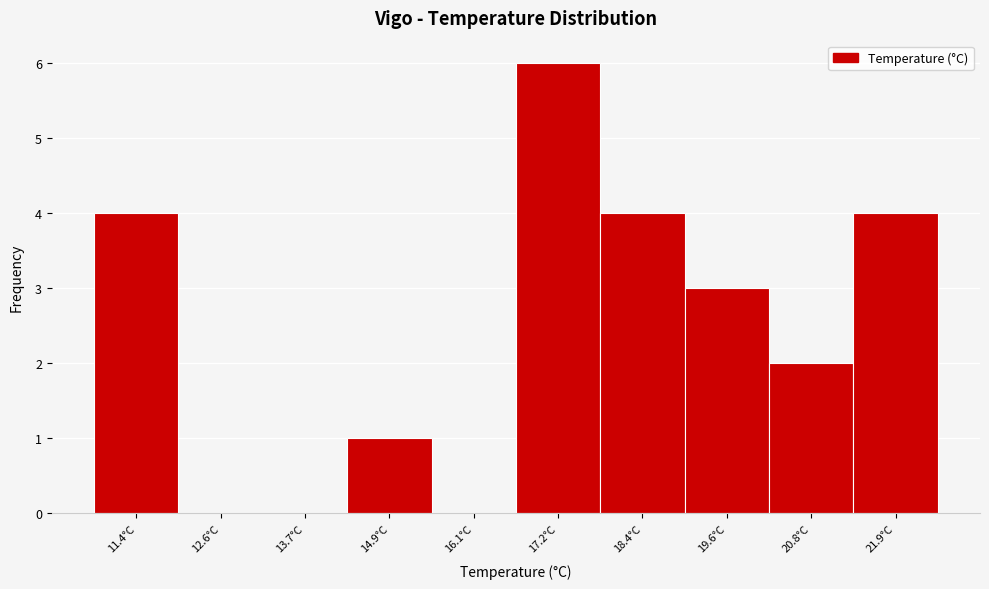

Reading left to right, transcribe all the data shown in this chart.

11.4°C=4	12.6°C=0	13.7°C=0	14.9°C=1	16.1°C=0	17.2°C=6	18.4°C=4	19.6°C=3	20.8°C=2	21.9°C=4